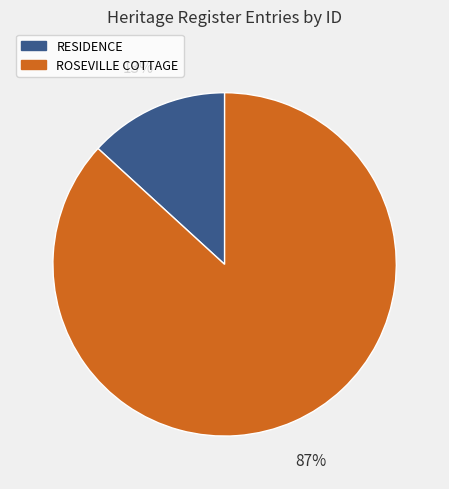

To the nearest percent, what percentage of the pie is RESIDENCE?

13%